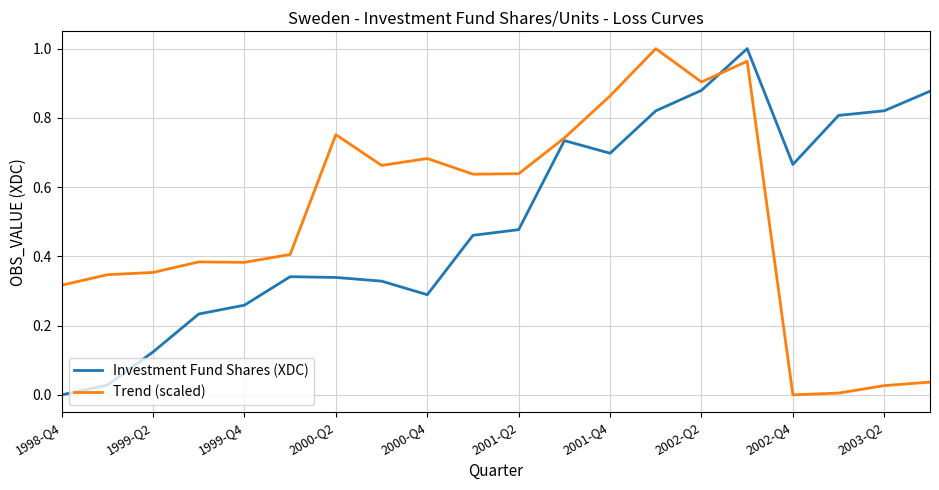

How many times do Trend (scaled) and Investment Fund Shares (XDC) cross each other?

1